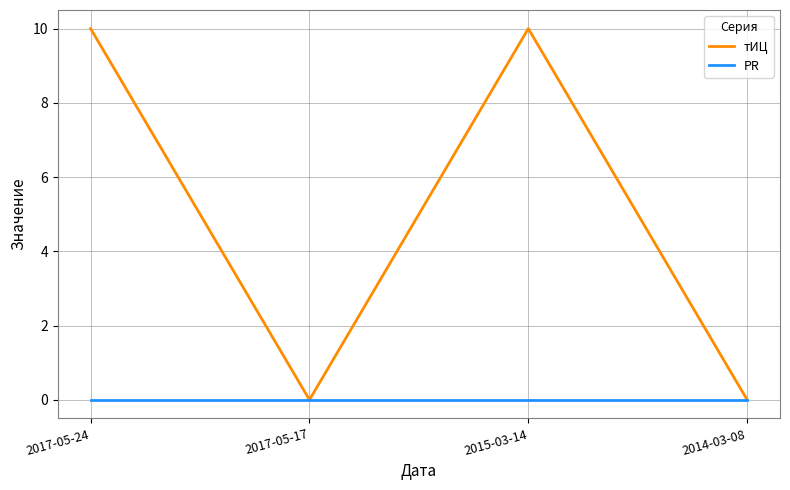

What is the maximum value shown in the chart?

10